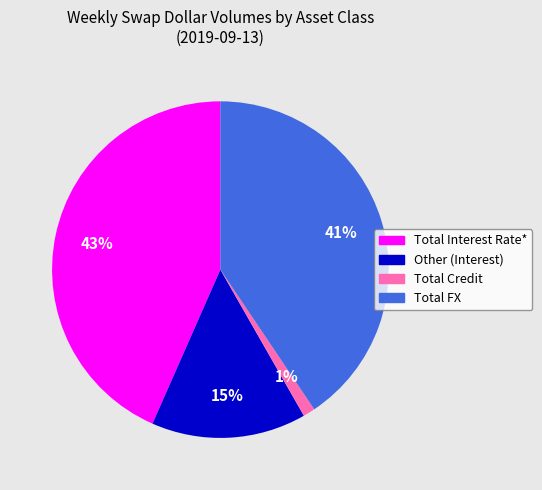

Does Total Interest Rate* represent more than half of the total?

No